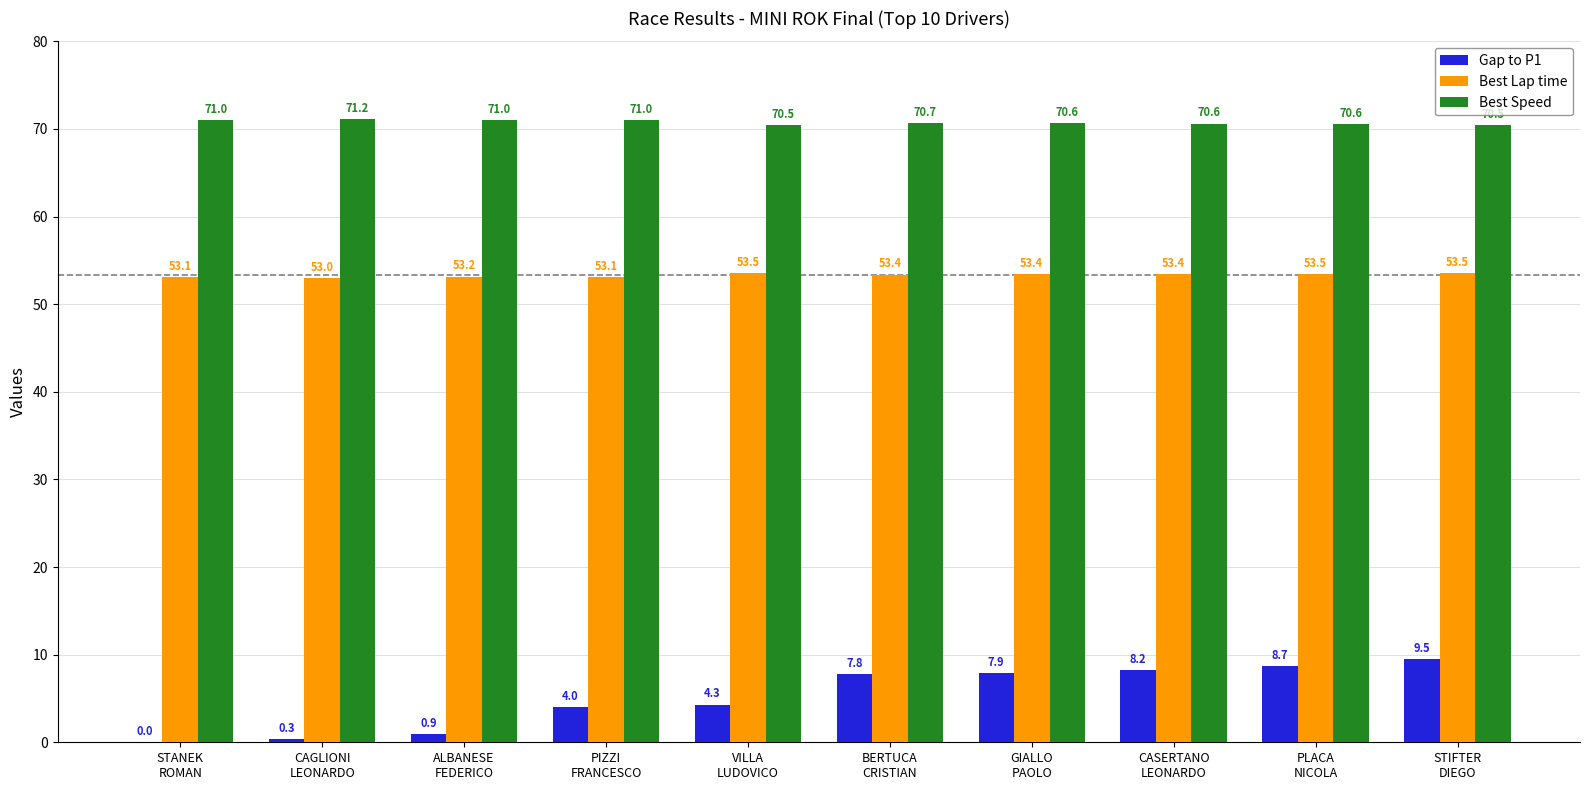

The value of Best Speed at CASERTANO
LEONARDO is 70.6. True or false?

True